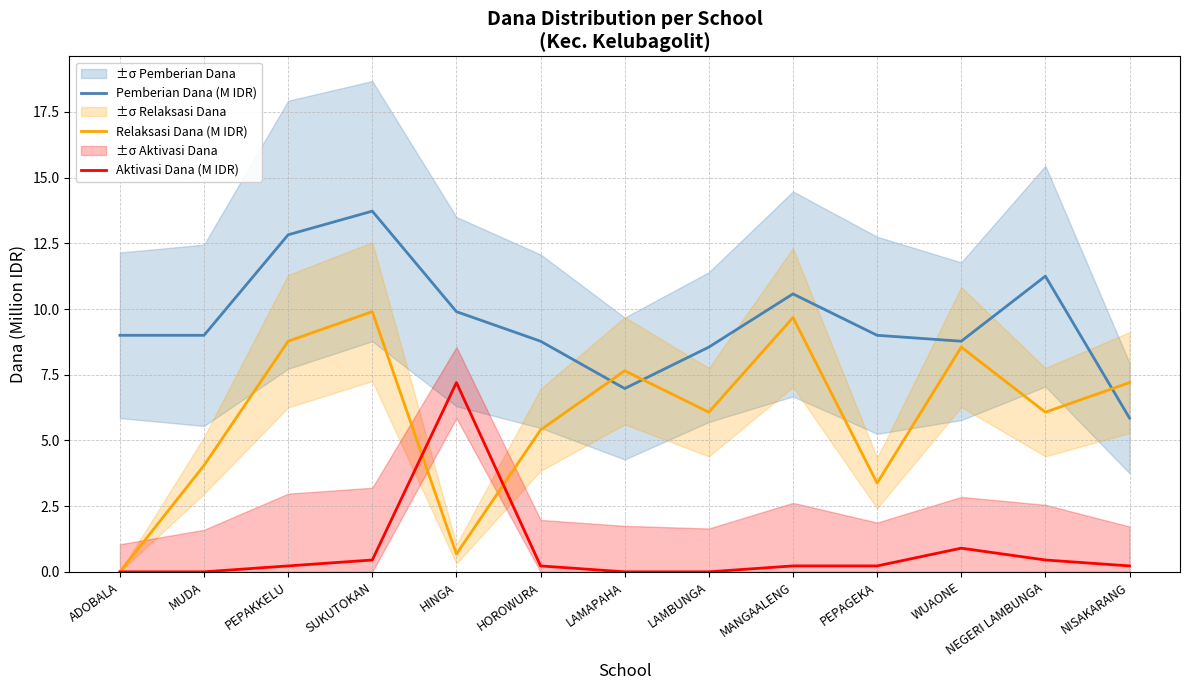

Does the chart have visible grid lines?

Yes